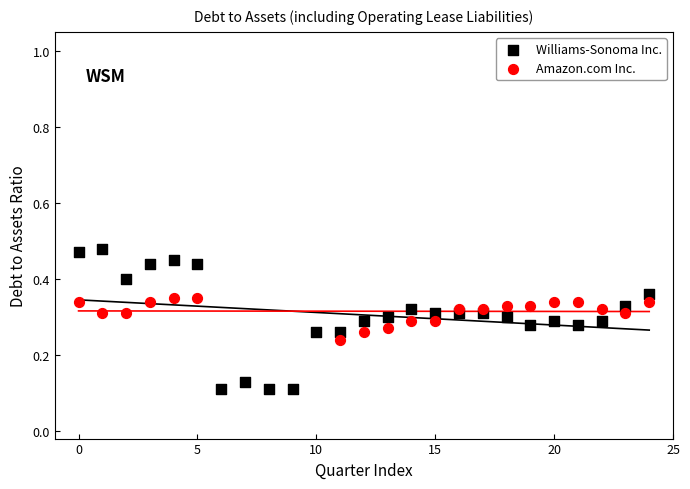

Which series contains the lowest Y value?

Williams-Sonoma Inc.